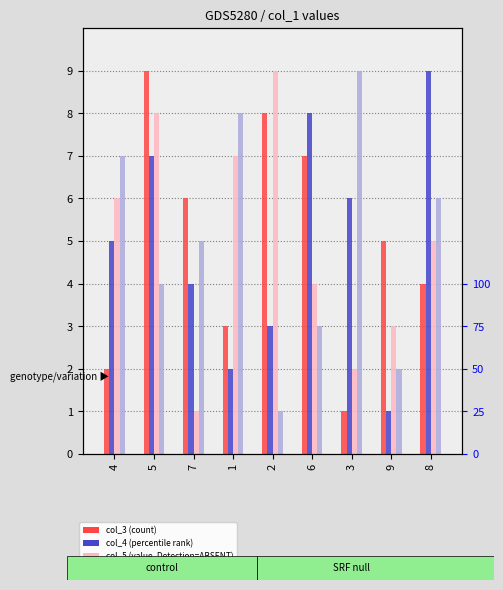

How many data points in col_7 are above 5?

4